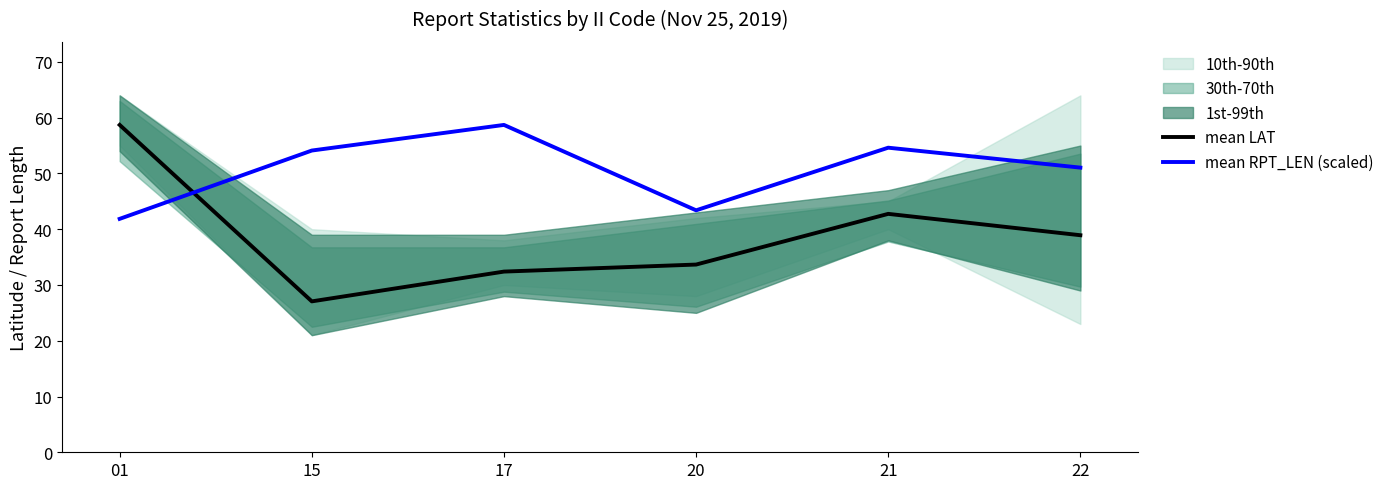

Reading right to left, list all the values displayed in this chart.

mean LAT: 22=38.9	21=42.8	20=33.7	17=32.4	15=27.1	01=58.7
mean RPT_LEN (scaled): 22=51.0	21=54.6	20=43.4	17=58.7	15=54.1	01=41.9